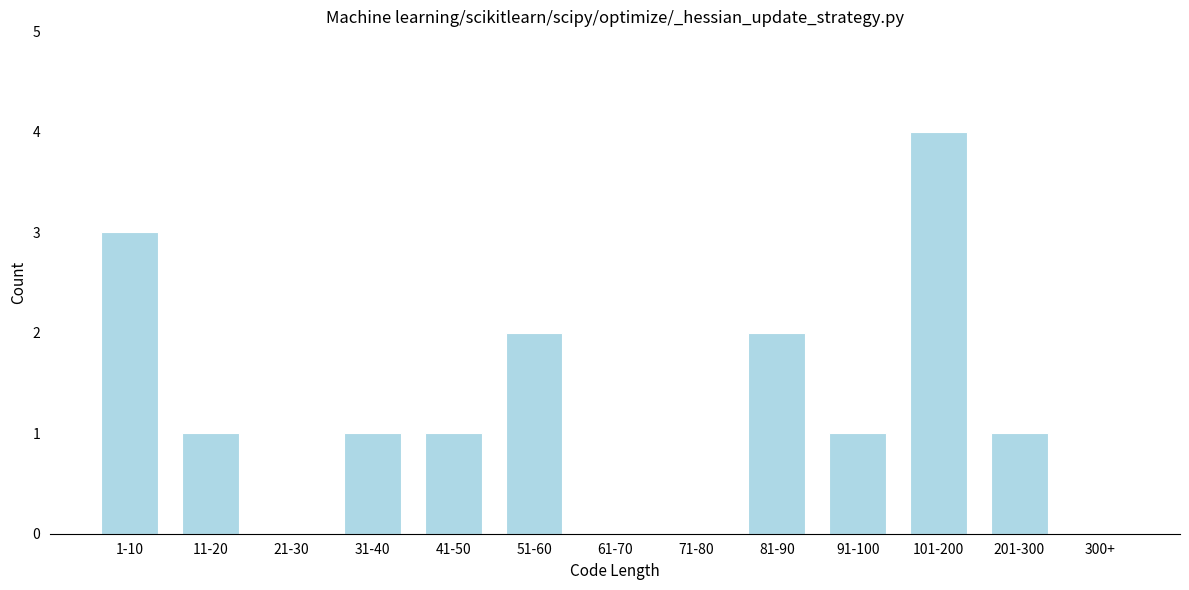

Reading left to right, transcribe all the data shown in this chart.

1-10=3	11-20=1	21-30=0	31-40=1	41-50=1	51-60=2	61-70=0	71-80=0	81-90=2	91-100=1	101-200=4	201-300=1	300+=0